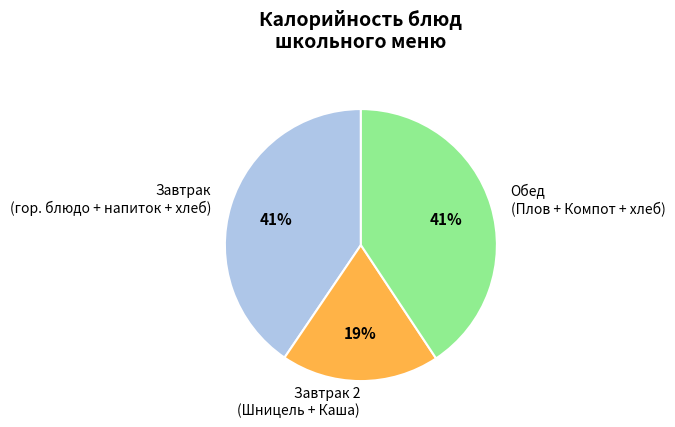

To the nearest percent, what is the difference between the largest and smallest slice percentages?

22%